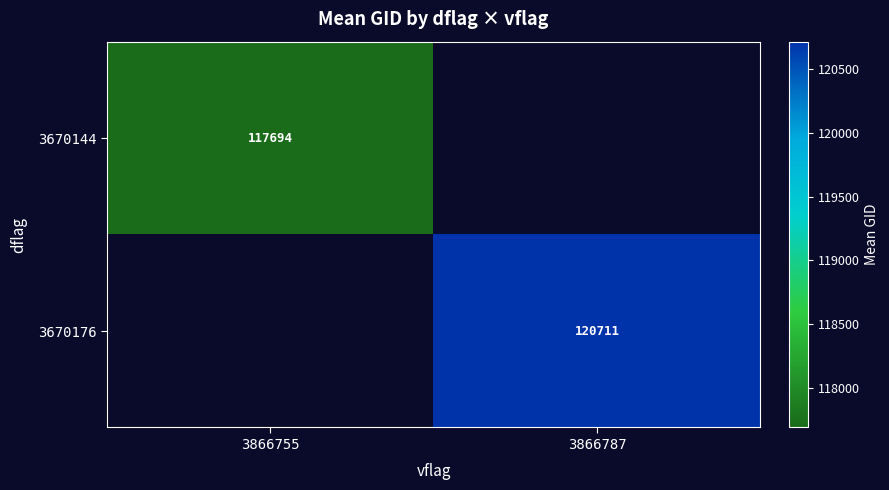

Is the value of 3670144 at 3866755 greater than the value of 3670176 at 3866787?

No